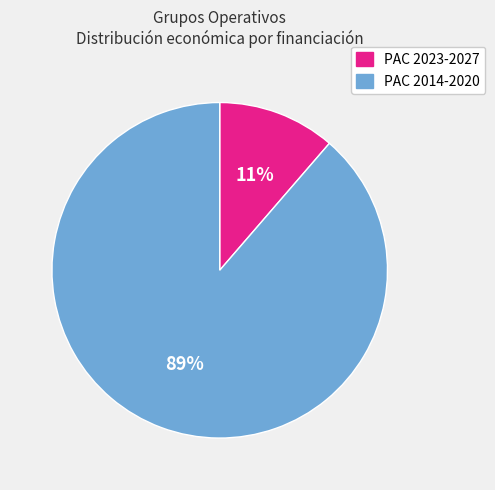

To the nearest percent, what is the average slice percentage?

50%